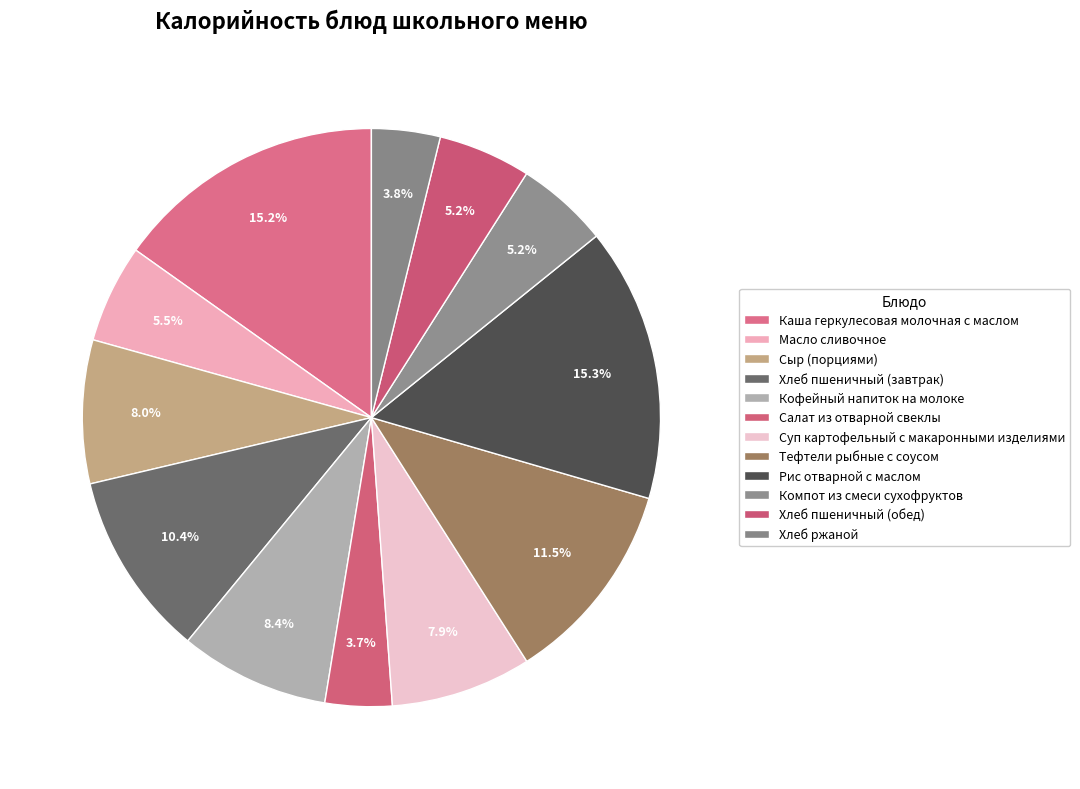

To the nearest percent, what percentage of the pie is Рис отварной с маслом?

15%